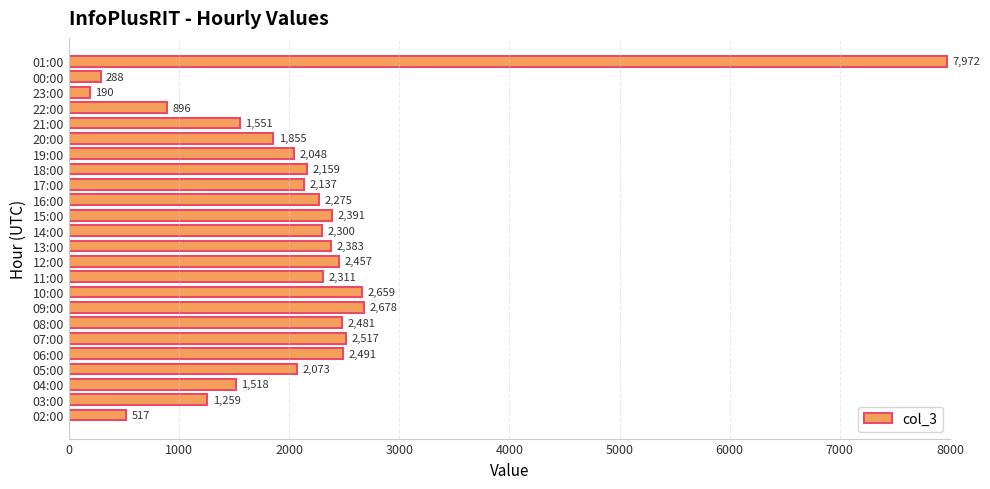

What is the difference between the values at 05:00 and 16:00?

202